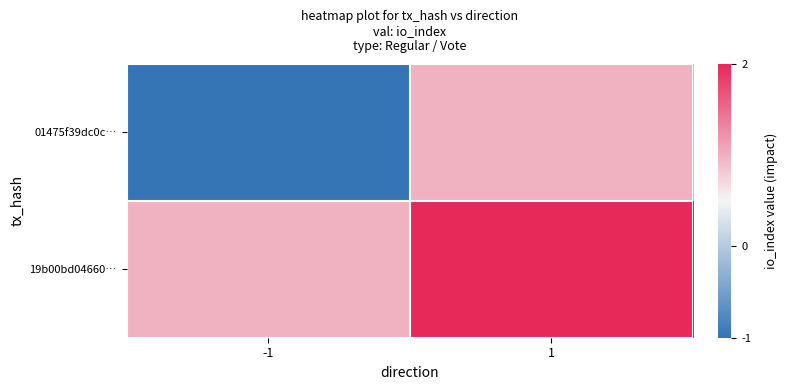

Which has a higher value, -1 or 1?

1